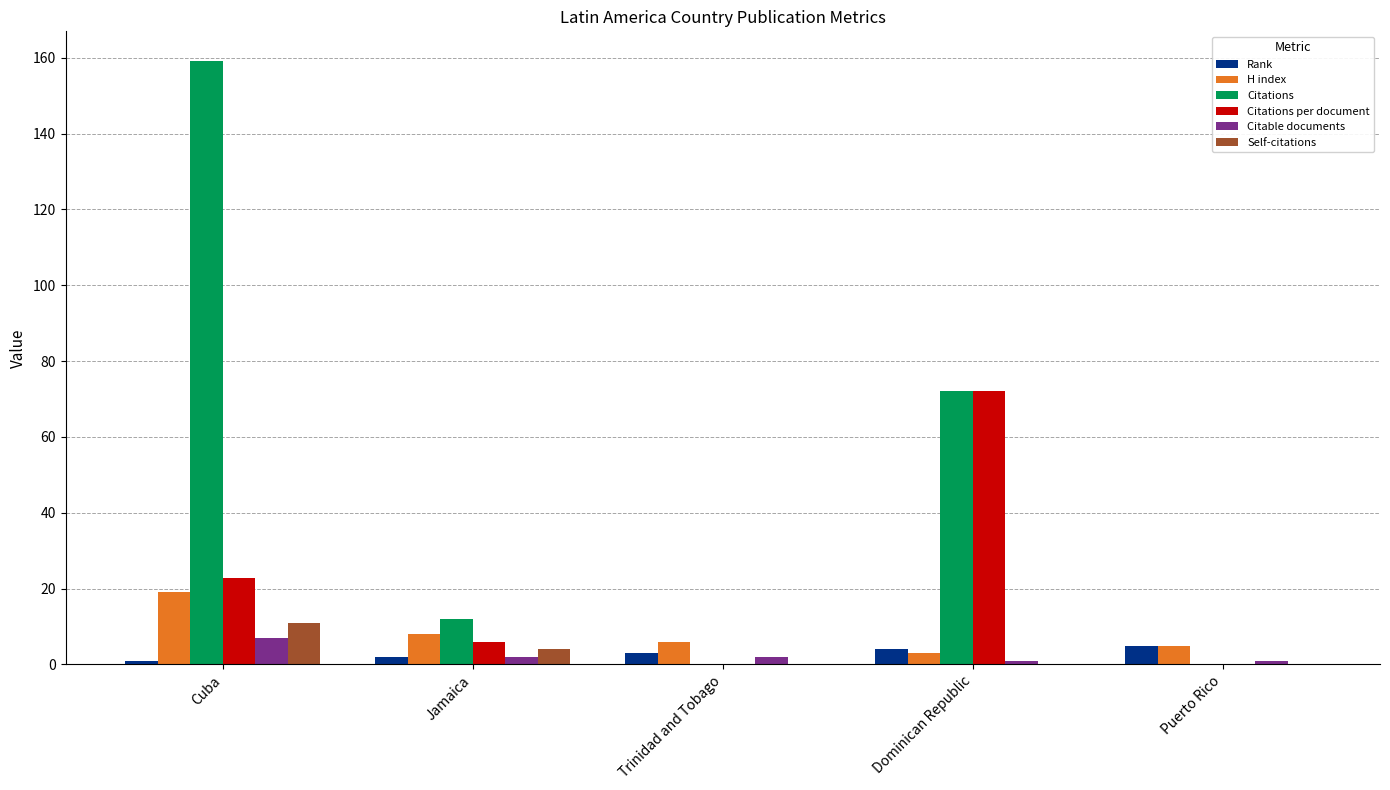

Which series has the largest range (max minus min)?

Citations